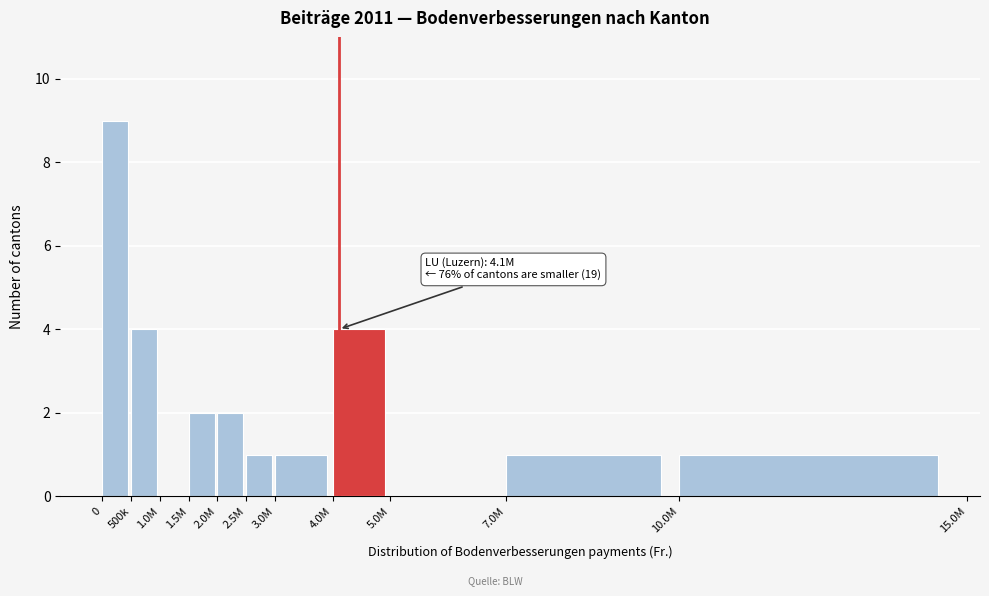

Reading left to right, list all the values displayed in this chart.

0=9	500k=4	1.0M=0	1.5M=2	2.0M=2	2.5M=1	3.0M=1	4.0M=4	5.0M=0	7.0M=1	10.0M=1